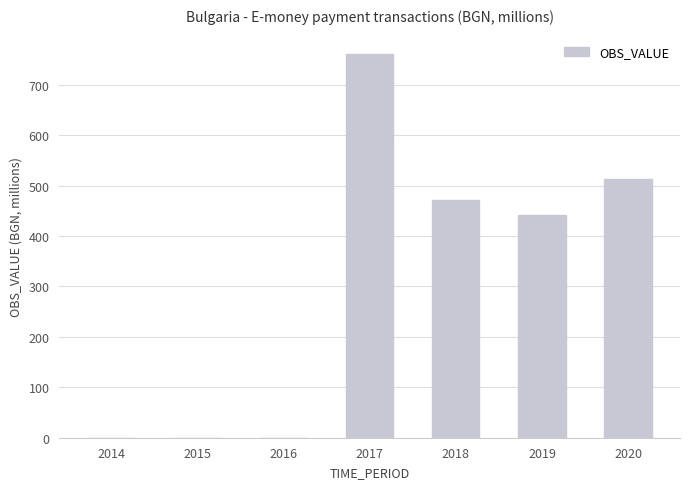

Reading left to right, transcribe all the data shown in this chart.

2014=0.1	2015=0.1	2016=0.1	2017=761.1	2018=472.2	2019=440.6	2020=513.3